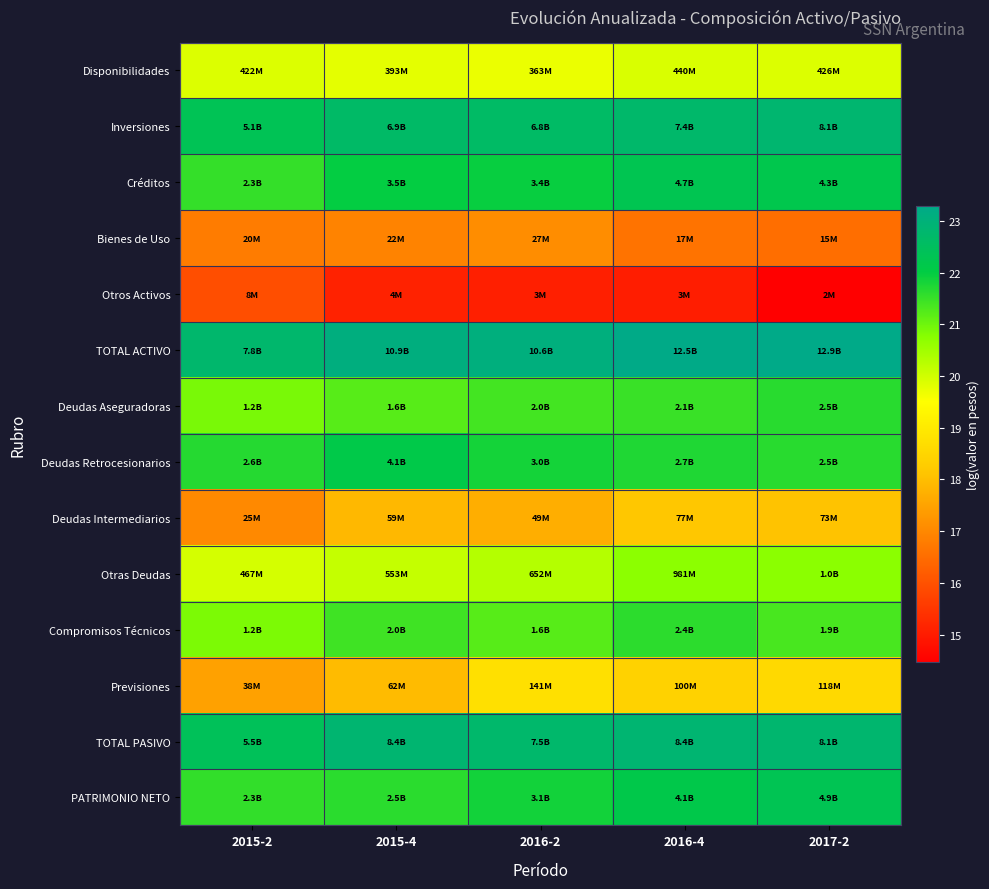

Rank the series at 2016-2 from lowest to highest value.

Otros Activos, Bienes de Uso, Deudas Intermediarios, Previsiones, Disponibilidades, Otras Deudas, Compromisos Técnicos, Deudas Aseguradoras, Deudas Retrocesionarios, PATRIMONIO NETO, Créditos, Inversiones, TOTAL PASIVO, TOTAL ACTIVO